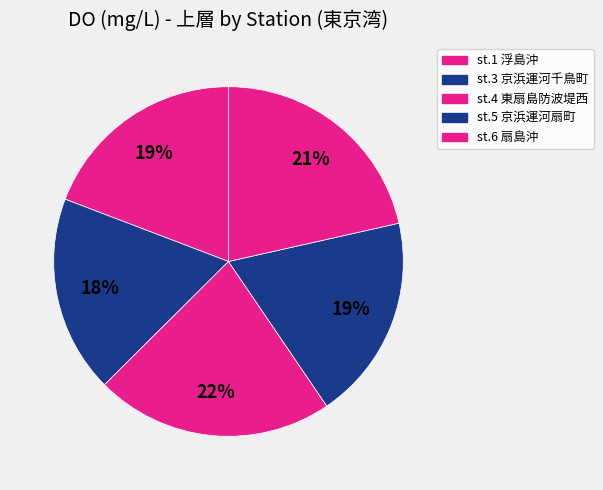

Is st.5 京浜運河扇町 the majority of the pie?

No